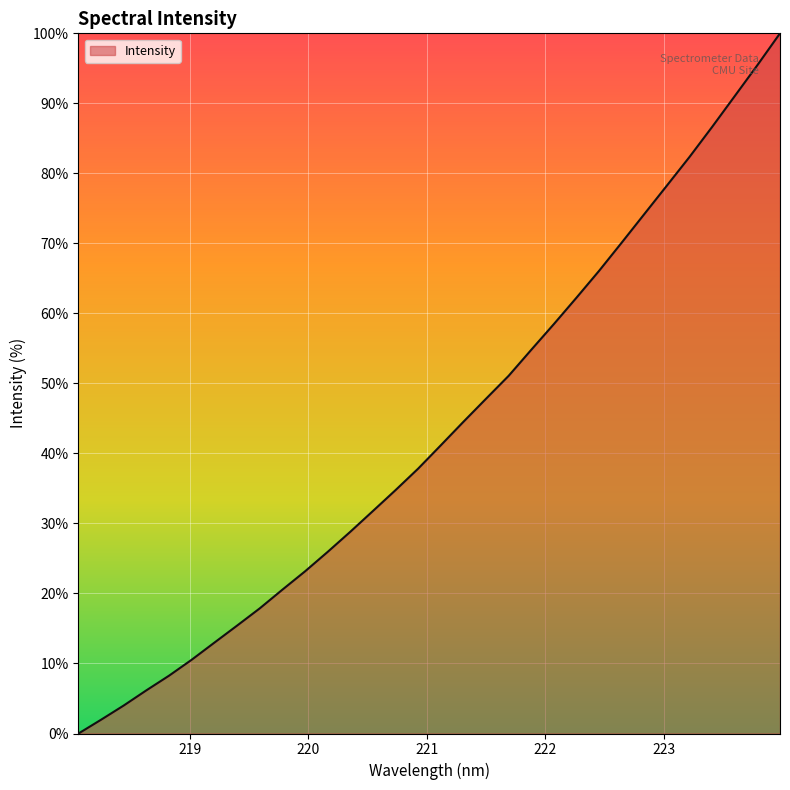

How many lines are shown in the chart?

1